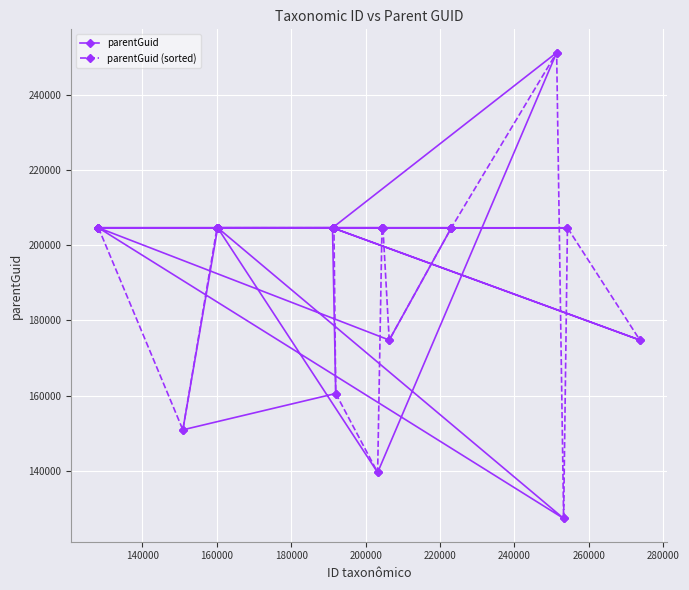

What is the minimum value for parentGuid?

127262